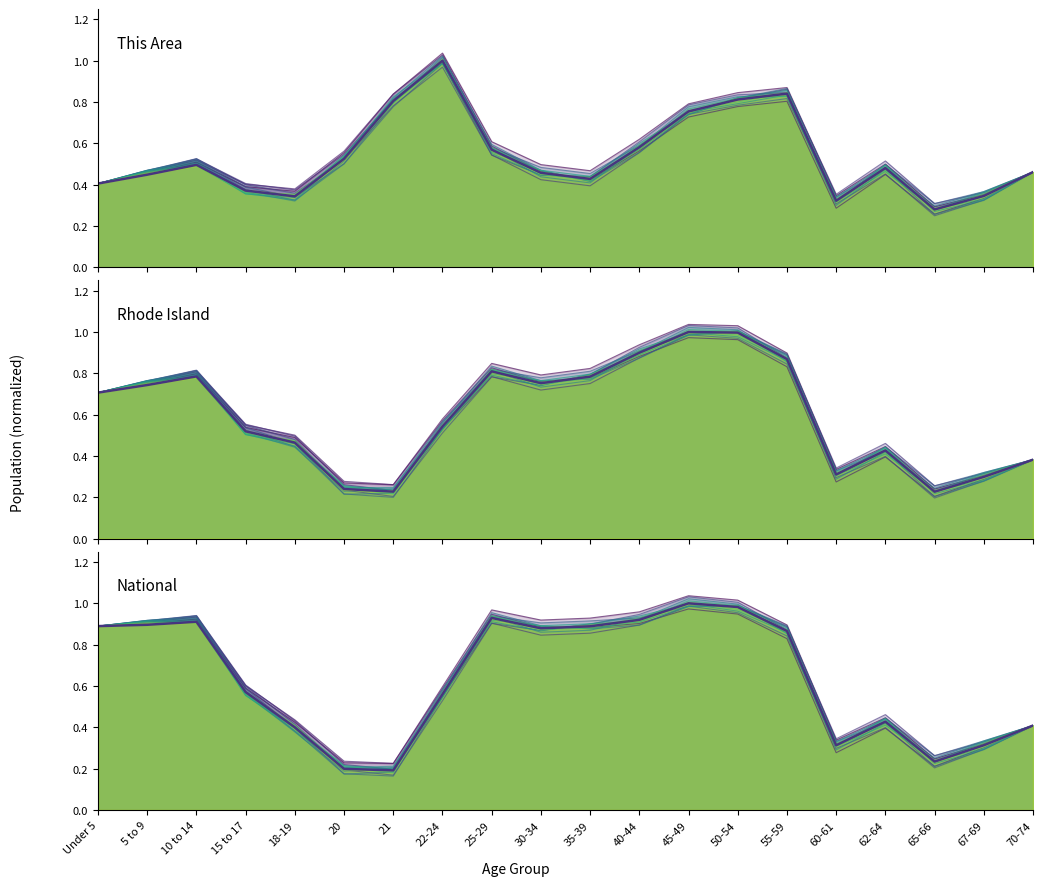

Reading right to left, extract all data points from this chart.

This Area: 0.5	0.3	0.3	0.5	0.3	0.8	0.8	0.8	0.6	0.4	0.5	0.6	1.0	0.8	0.5	0.3	0.4	0.5	0.4	0.4
Rhode Island: 0.4	0.3	0.2	0.4	0.3	0.9	1.0	1.0	0.9	0.8	0.8	0.8	0.5	0.2	0.2	0.5	0.5	0.8	0.7	0.7
National: 0.4	0.3	0.2	0.4	0.3	0.9	1.0	1.0	0.9	0.9	0.9	0.9	0.6	0.2	0.2	0.4	0.6	0.9	0.9	0.9